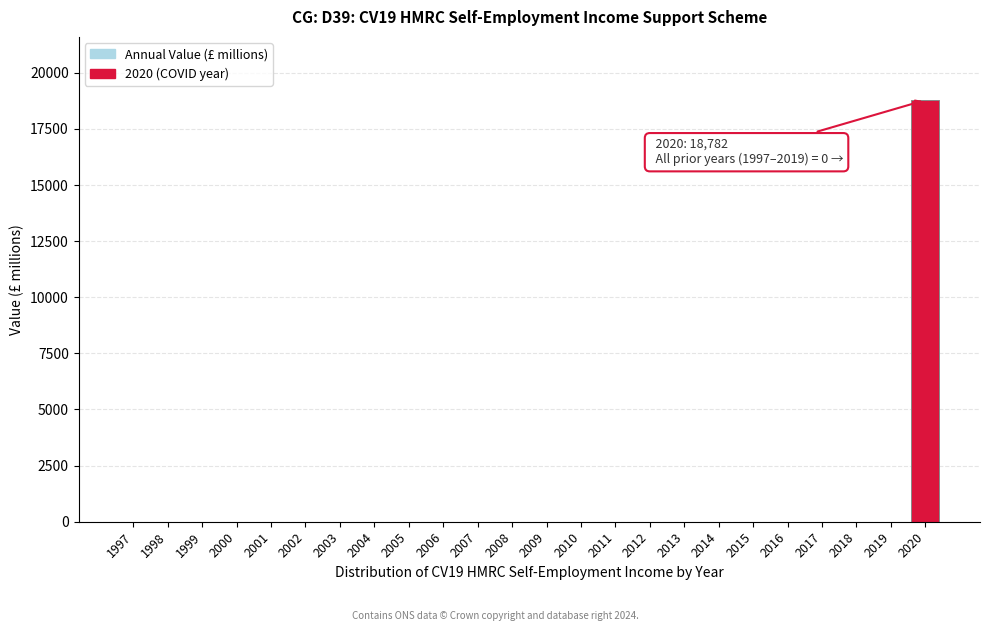

Reading left to right, extract all data points from this chart.

1997=0	1998=0	1999=0	2000=0	2001=0	2002=0	2003=0	2004=0	2005=0	2006=0	2007=0	2008=0	2009=0	2010=0	2011=0	2012=0	2013=0	2014=0	2015=0	2016=0	2017=0	2018=0	2019=0	2020=18782